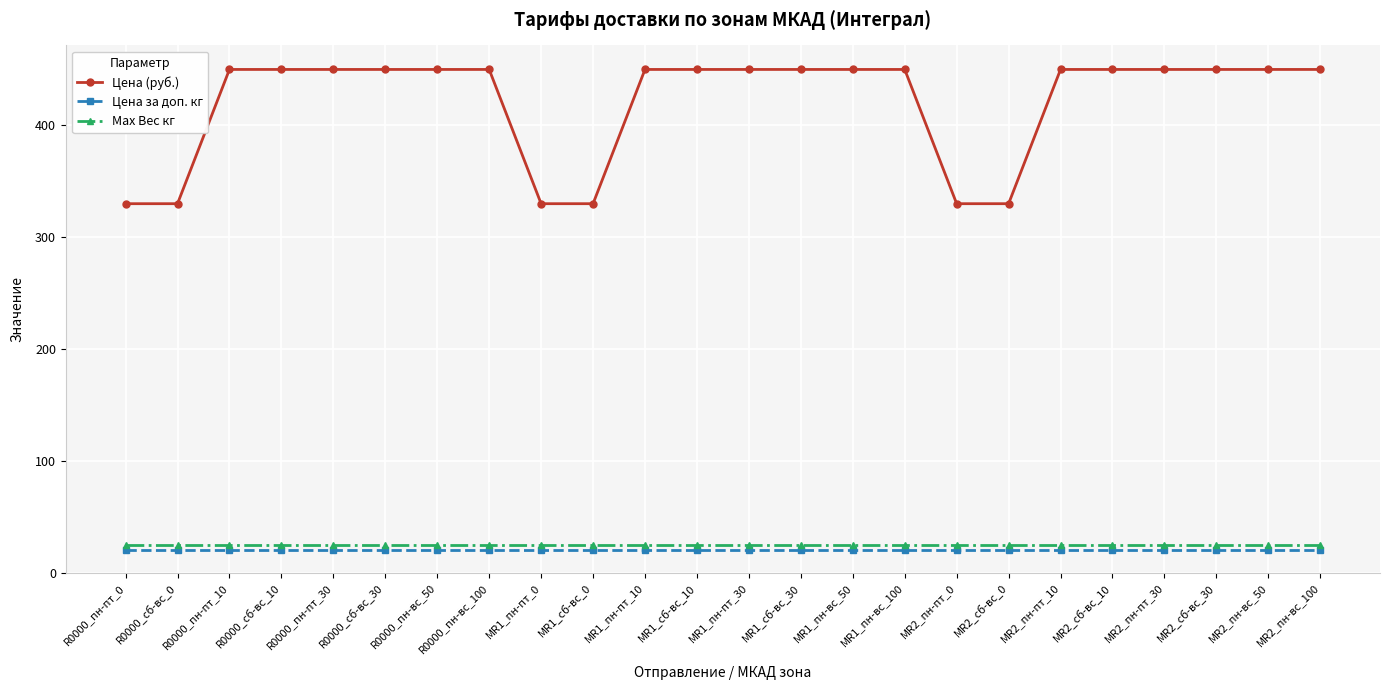

Rank the series at R0000_сб-вс_10 from lowest to highest value.

Цена за доп. кг, Max Вес кг, Цена (руб.)